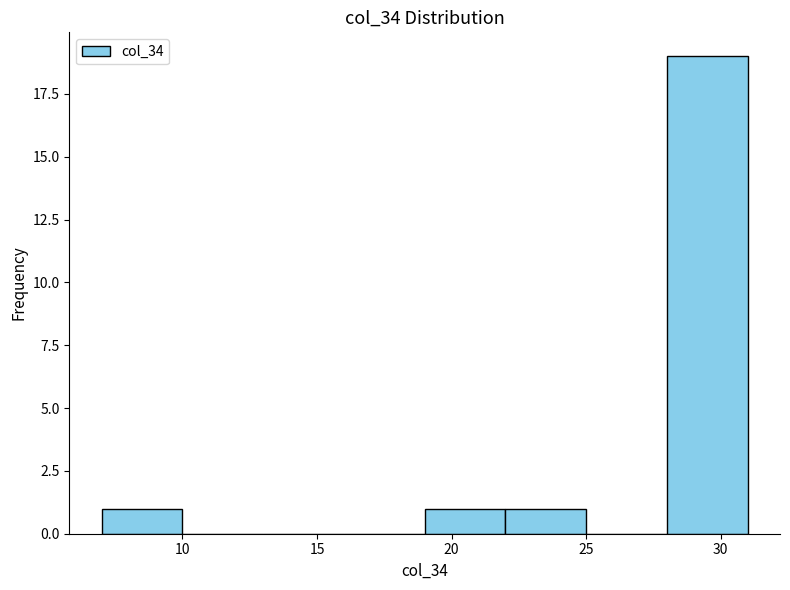

Which range on the x-axis has the tallest bar?

28 to 31